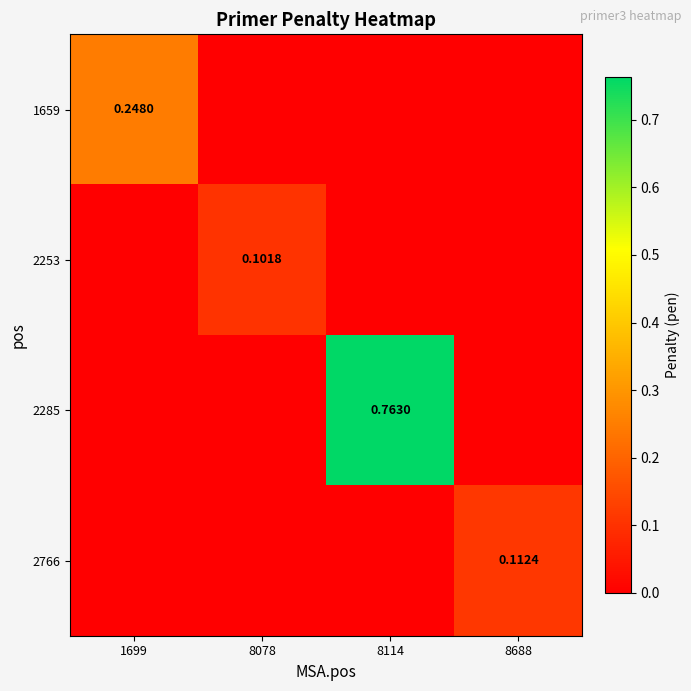

Where is 2285 nearest to the value 0?

1699